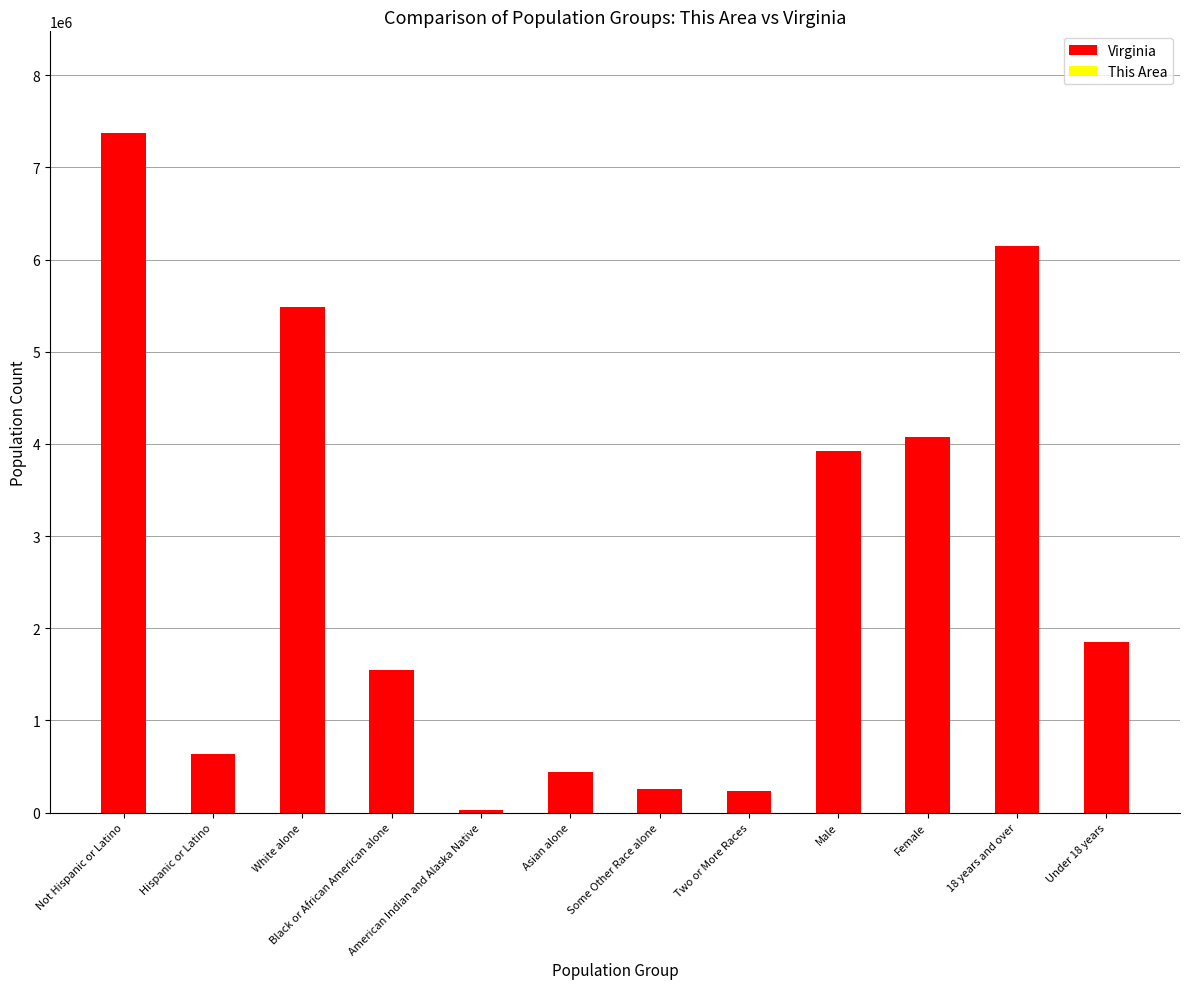

The Virginia series shows 1035538 at Female. True or false?

False